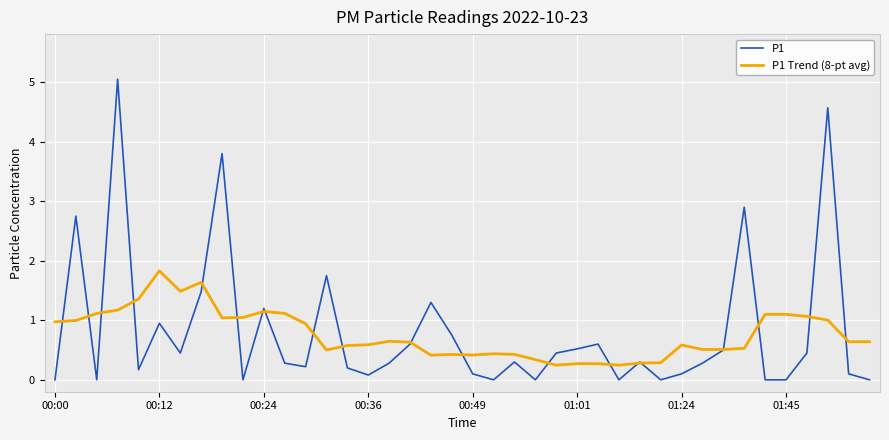

Which series has the largest range (max minus min)?

P1